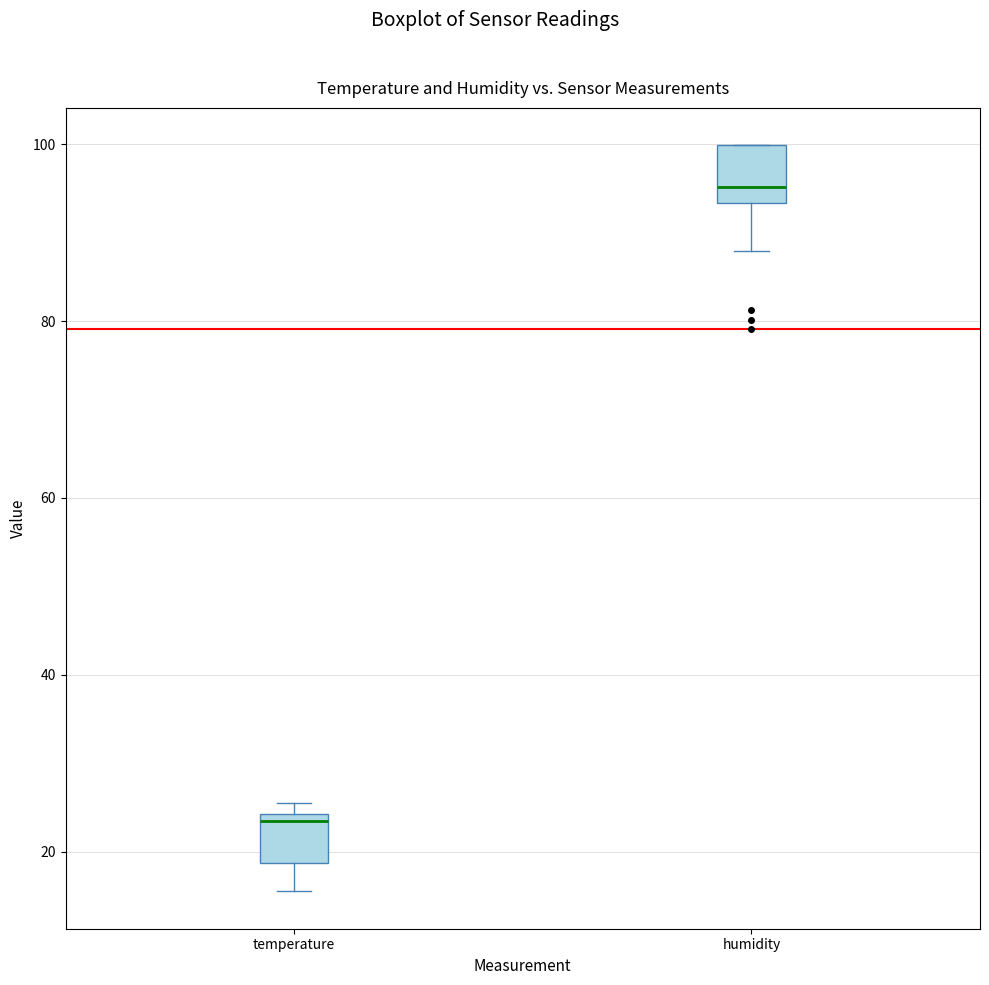

Which box has the lowest median line?

temperature